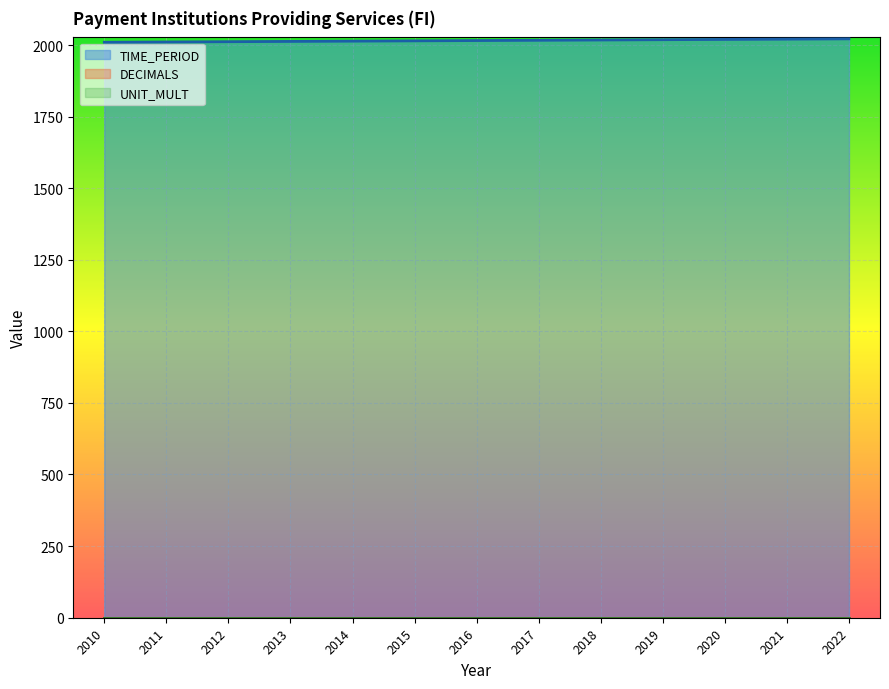

Reading right to left, extract all data points from this chart.

TIME_PERIOD: 2022	2021	2020	2019	2018	2017	2016	2015	2014	2013	2012	2011	2010
DECIMALS: 0	0	0	0	0	0	0	0	0	0	0	0	0
UNIT_MULT: 0	0	0	0	0	0	0	0	0	0	0	0	0